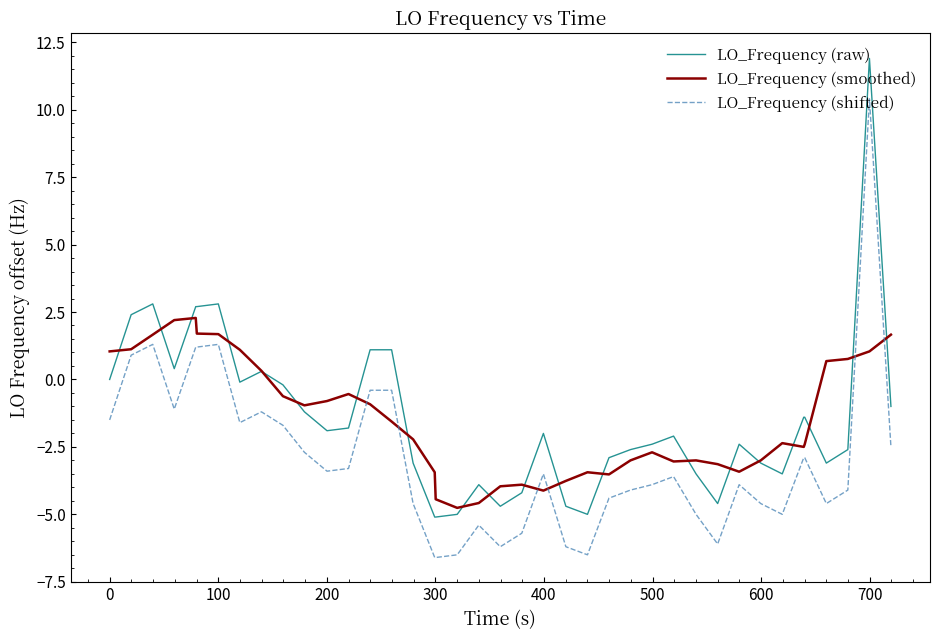

True or false: LO_Frequency (shifted) has more than 0 interior local peaks.

True